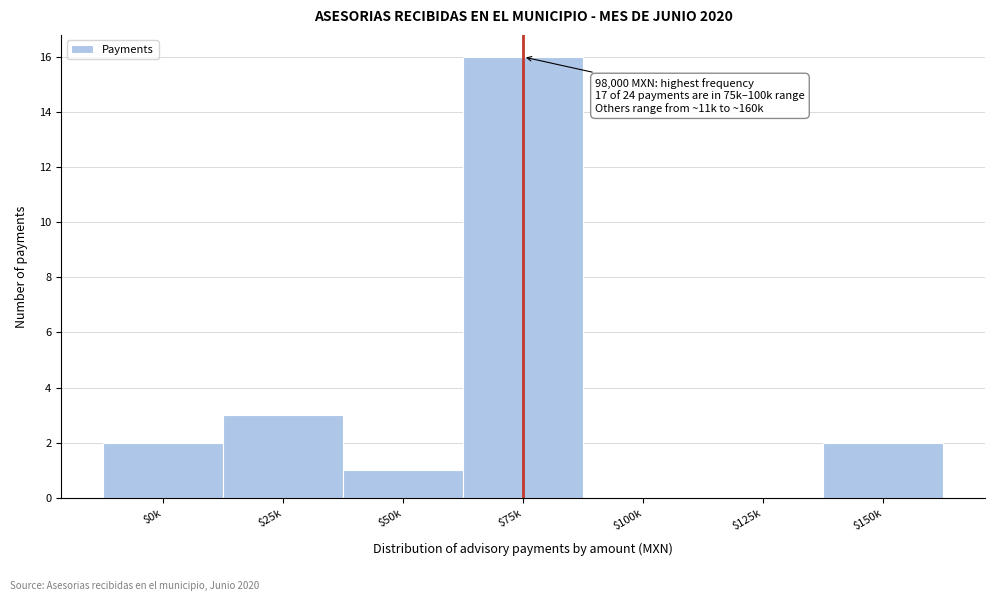

Is it true that the value at $0k is 3?

False